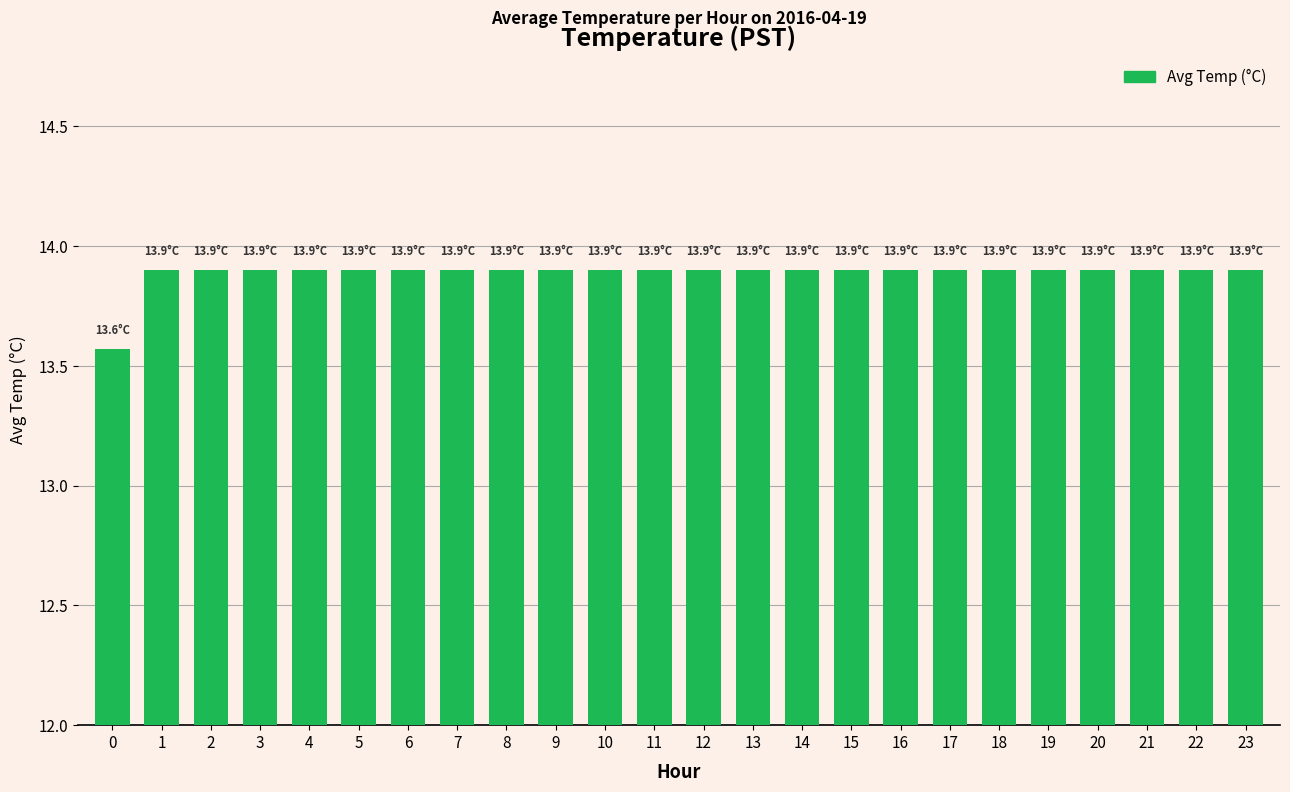

What is the maximum value shown in the chart?

13.9